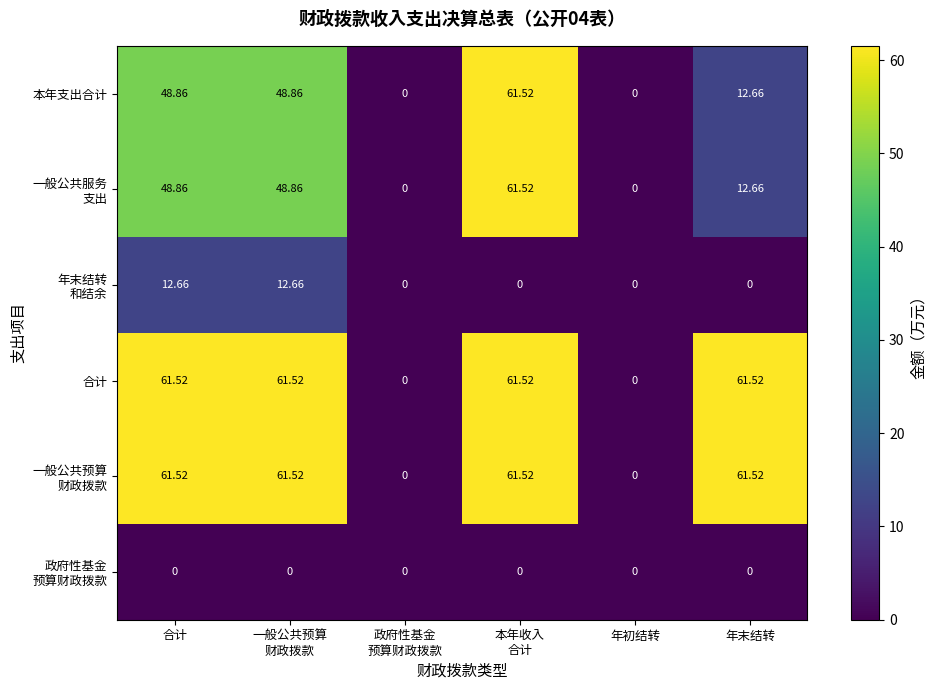

At which label does 合计 first exceed 61?

合计